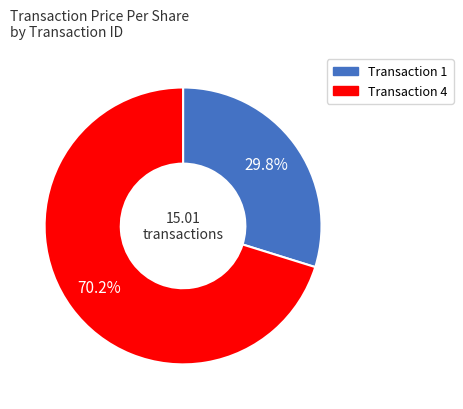

Is there a majority slice in this chart?

Yes